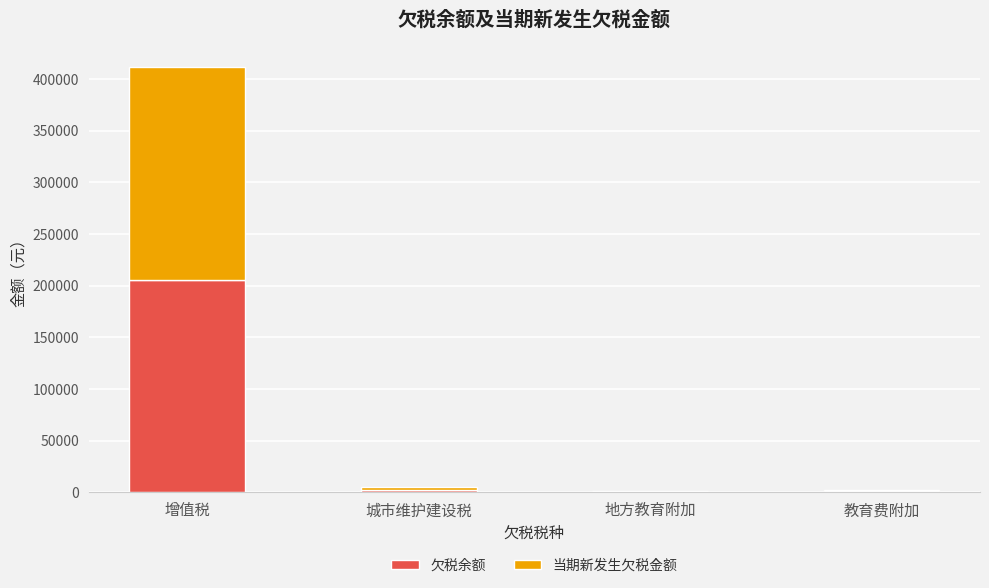

Read the 欠税余额 value at 地方教育附加.

696.7